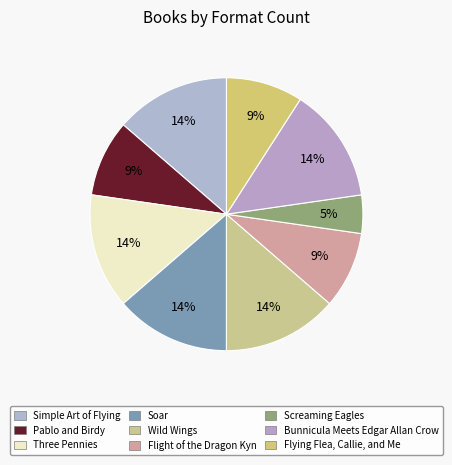

True or false: Flight of the Dragon Kyn accounts for 9% of the total.

True